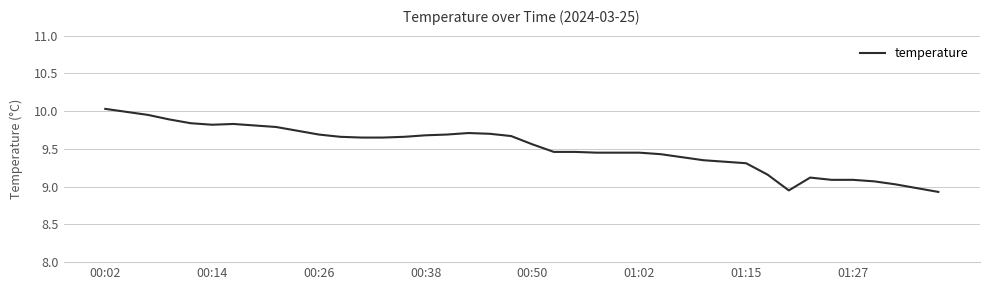

What is the difference between the maximum and minimum values?

1.1